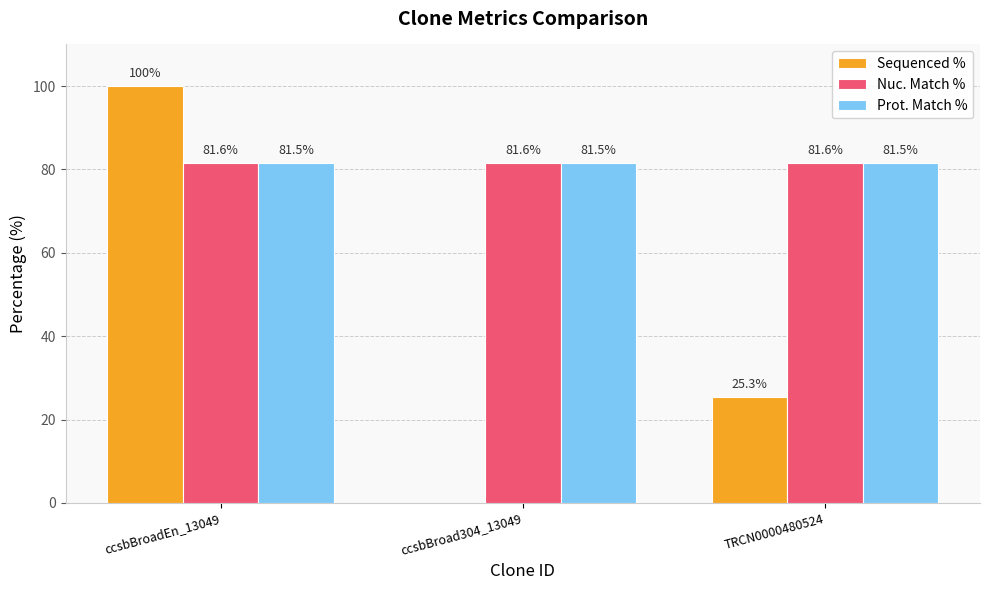

What is the maximum value for Nuc. Match %?

81.6